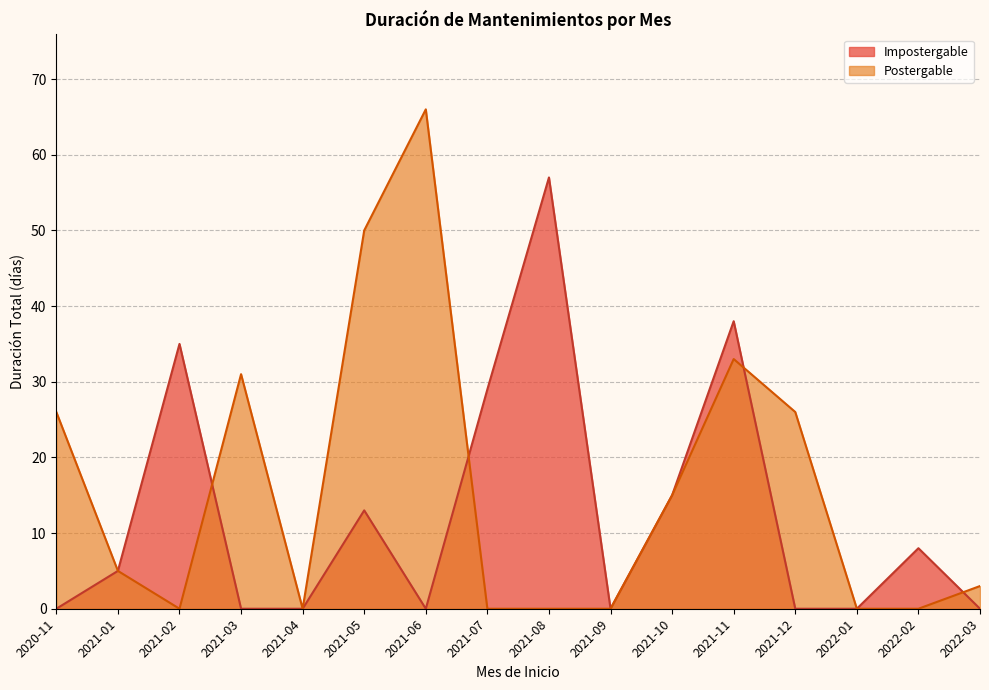

What is the highest value of the Impostergable series?

57